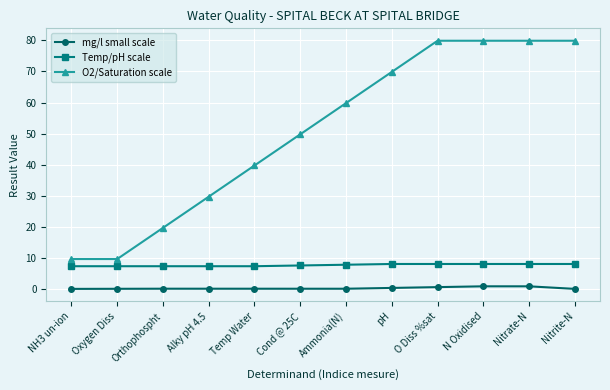

At which label does O2/Saturation scale first exceed 59?

Ammonia(N)